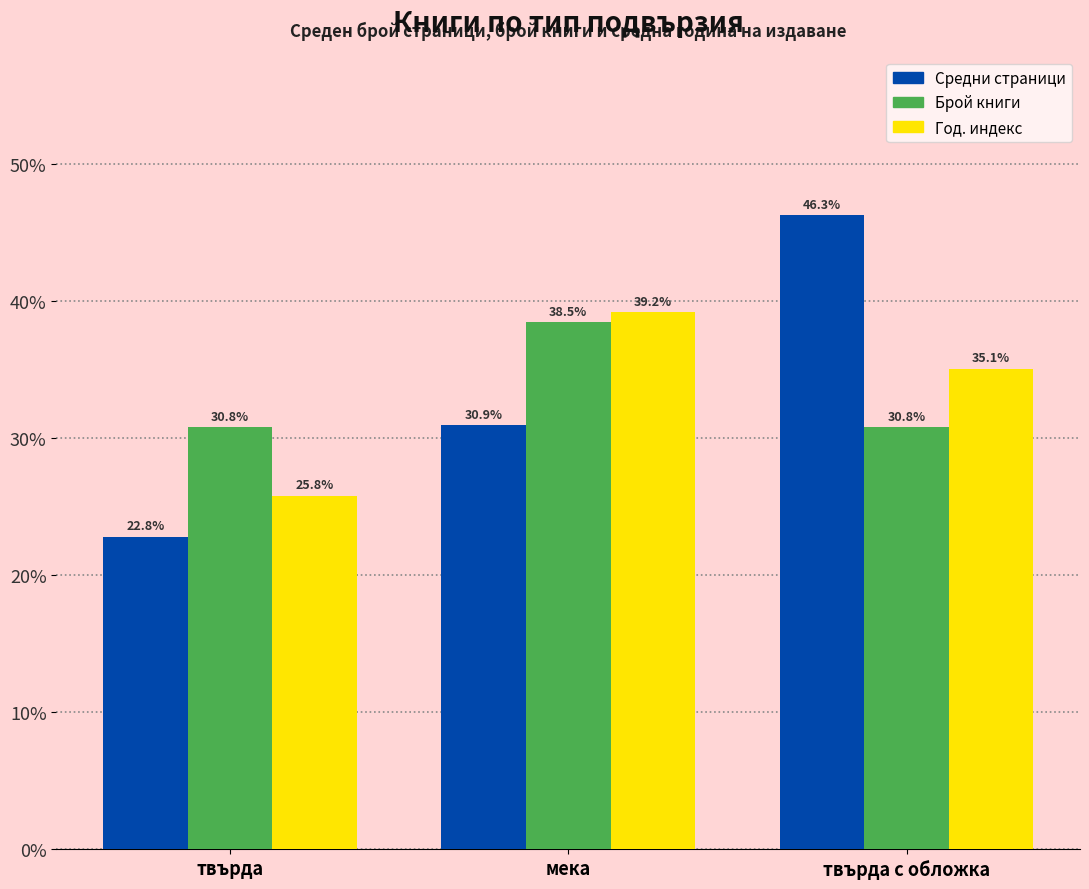

What is the total value across all series at твърда?

79.4